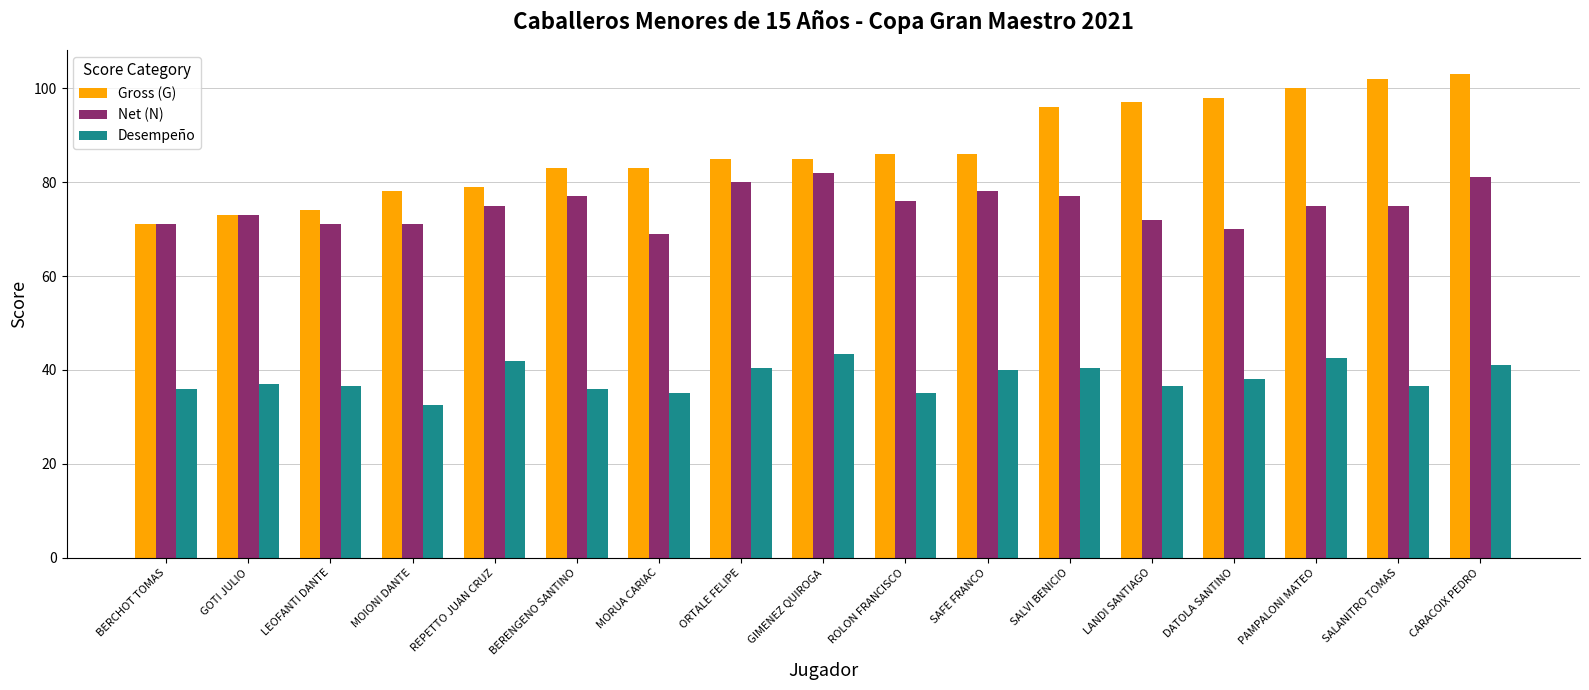

At SAFE FRANCO, list the series in order from largest to smallest.

Gross (G), Net (N), Desempeño